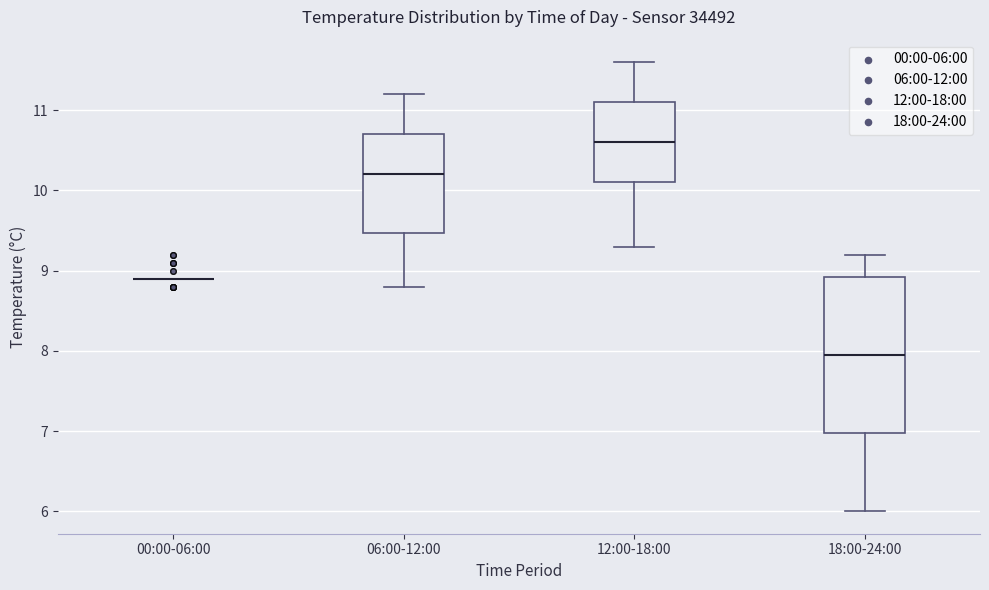

Reading left to right, read every box against the y-axis: the position of its median line, the range the box covers, and the ends of its whiskers. The values are not printed on the chart, so give them approximately, as read against the axis.

00:00-06:00: box collapsed to a line at 8.9, whiskers 8.9 to 8.9
06:00-12:00: median 10.2, box 9.5 to 10.7, whiskers 8.8 to 11.2
12:00-18:00: median 10.6, box 10.1 to 11.1, whiskers 9.3 to 11.6
18:00-24:00: median 8.0, box 7.0 to 8.9, whiskers 6.0 to 9.2